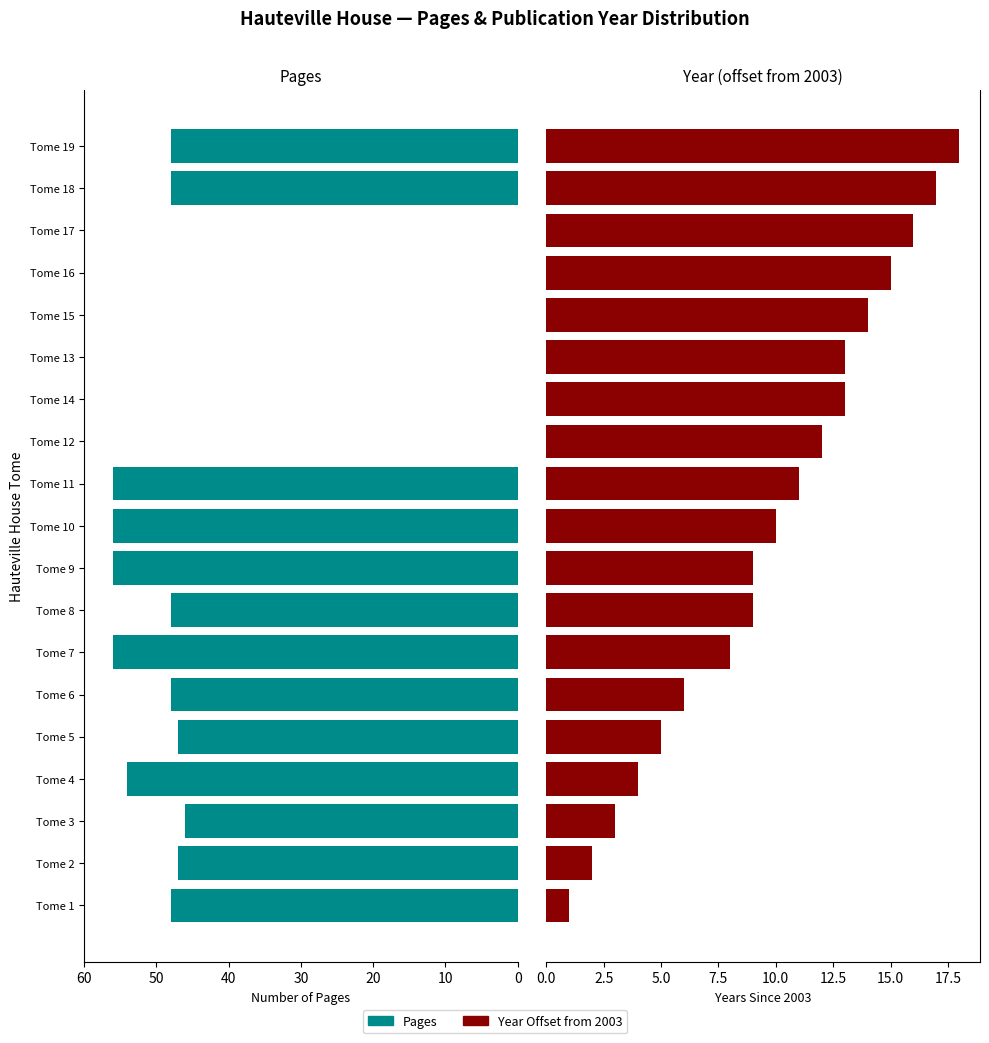

How many categories are shown in the chart?

19